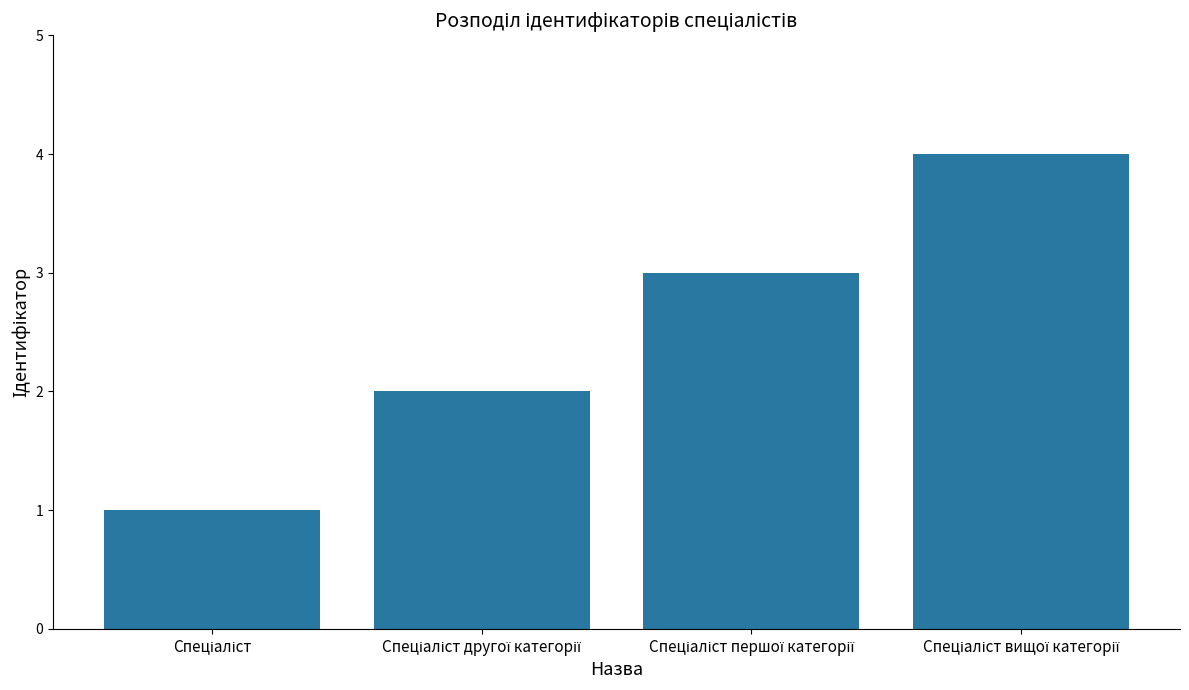

What is the sum of all values?

10